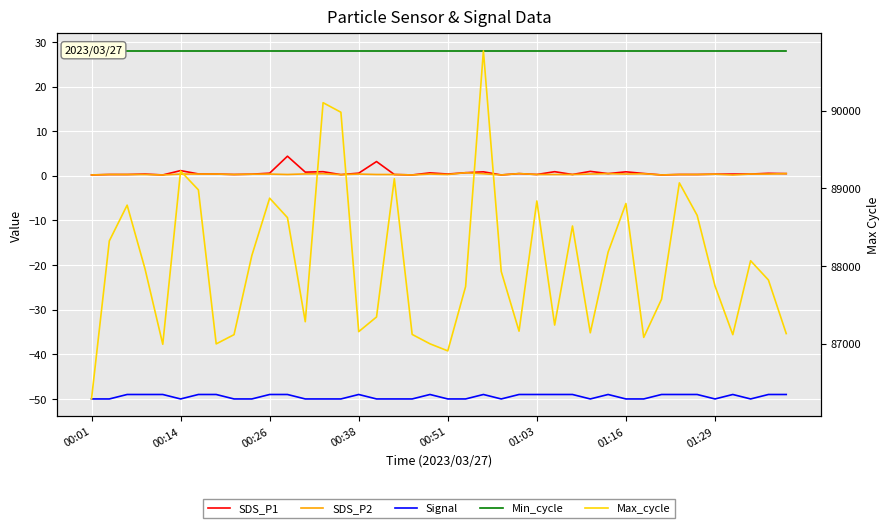

True or false: SDS_P2 and Signal cross at least once.

False